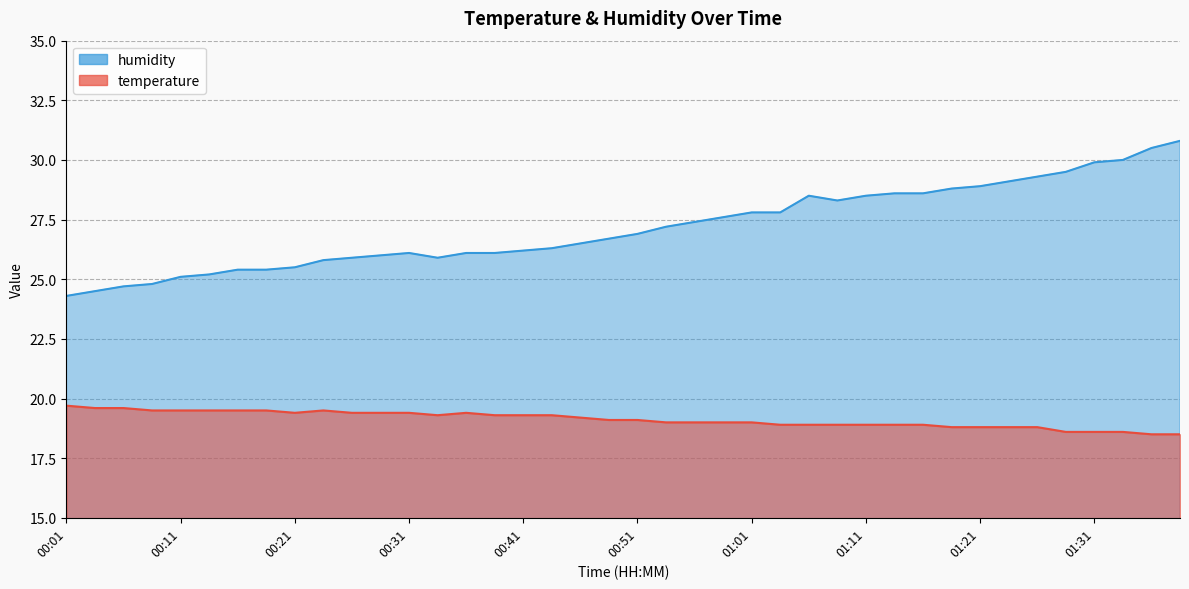

True or false: humidity has a value of 27.2 at 00:54.

True